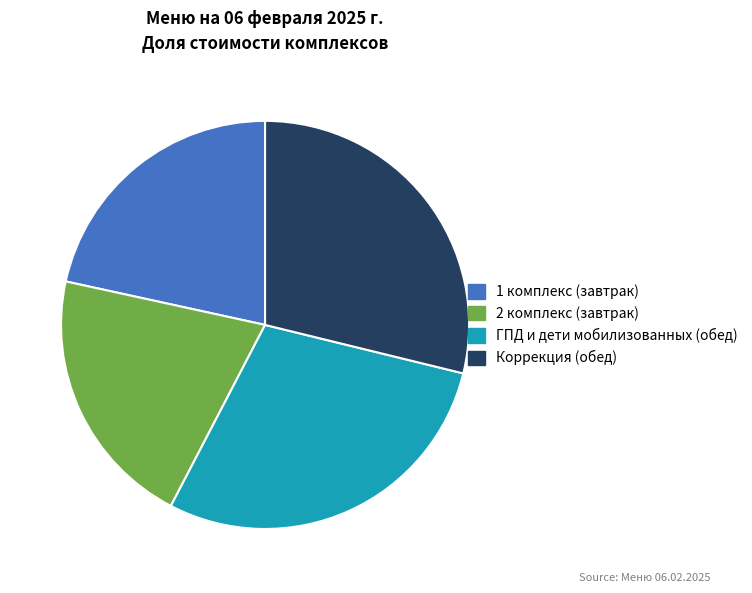

Do Коррекция (обед) and 1 комплекс (завтрак) together represent more than half of the pie?

Yes